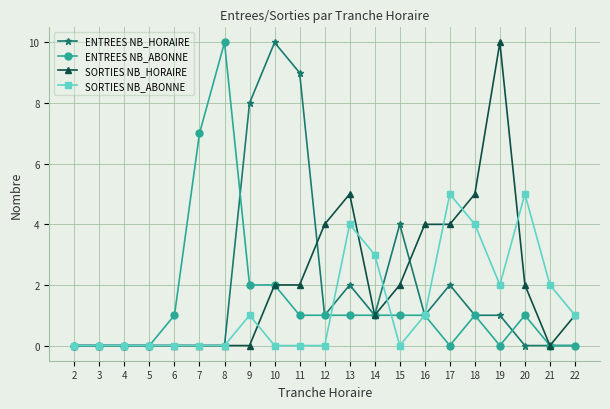

True or false: SORTIES NB_HORAIRE has a value of 5 at 3.

False